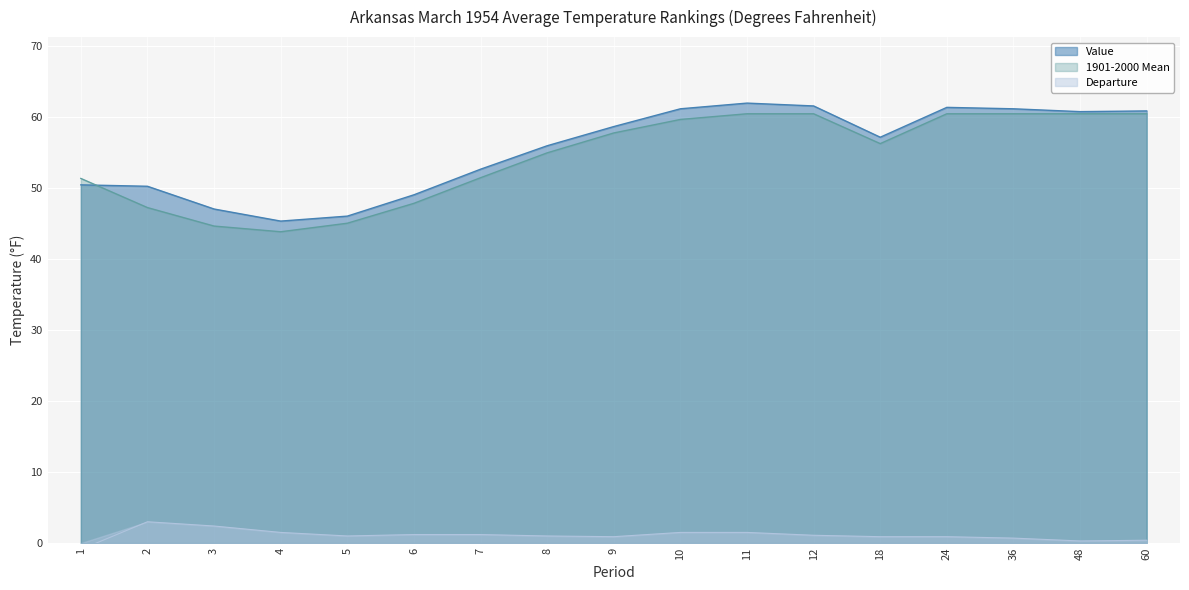

At which category is the sum across all series the highest?

11